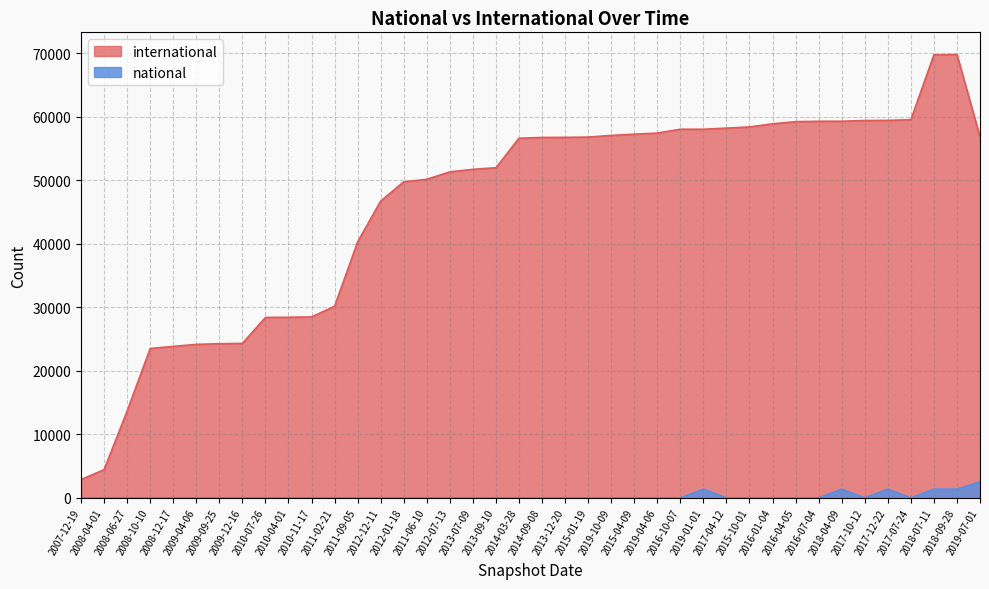

At which label does international first exceed 56754?

2013-12-20